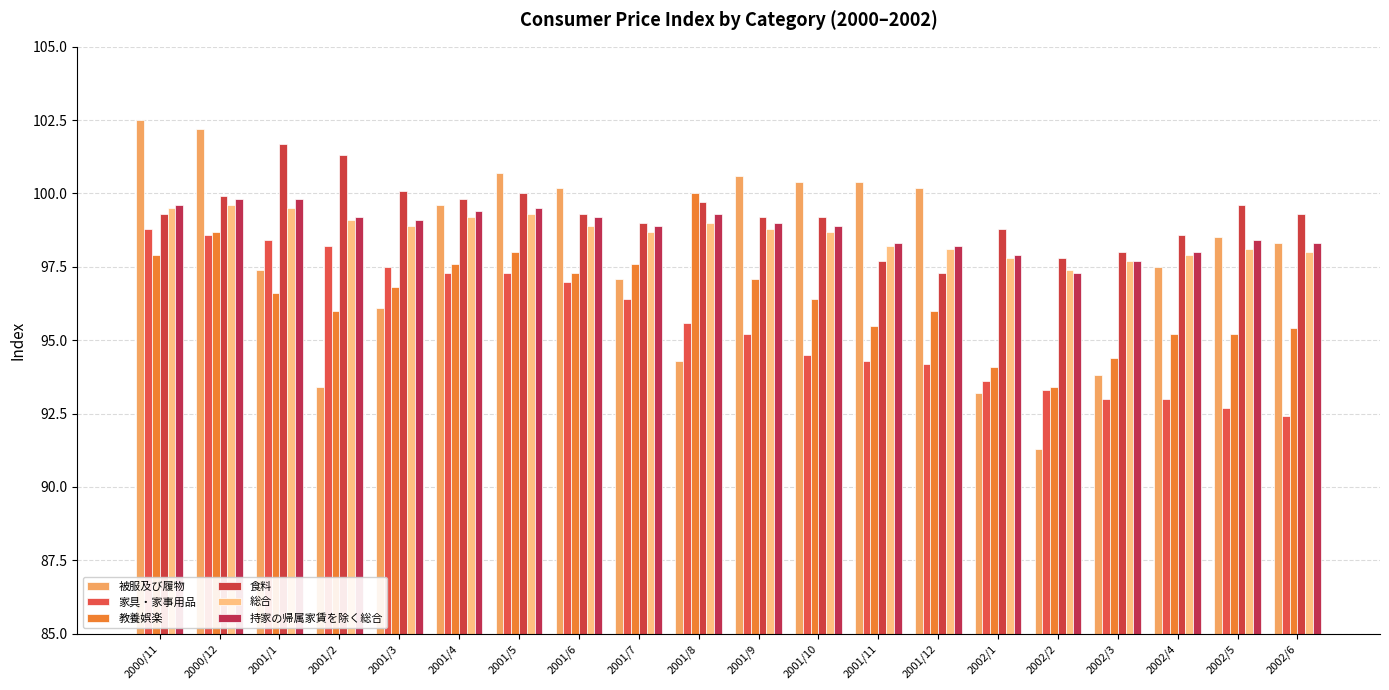

What is the label of the 8th bar from the left?

2001/6